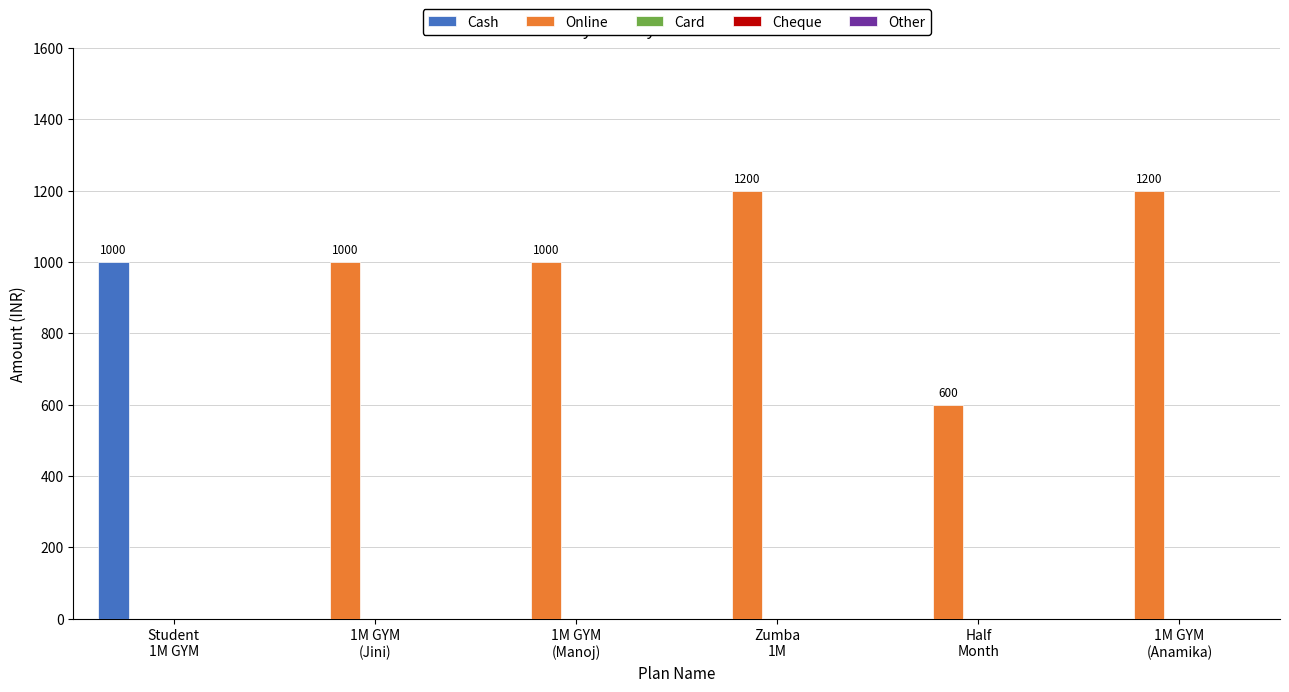

What is the sum of all Cash values?

1000